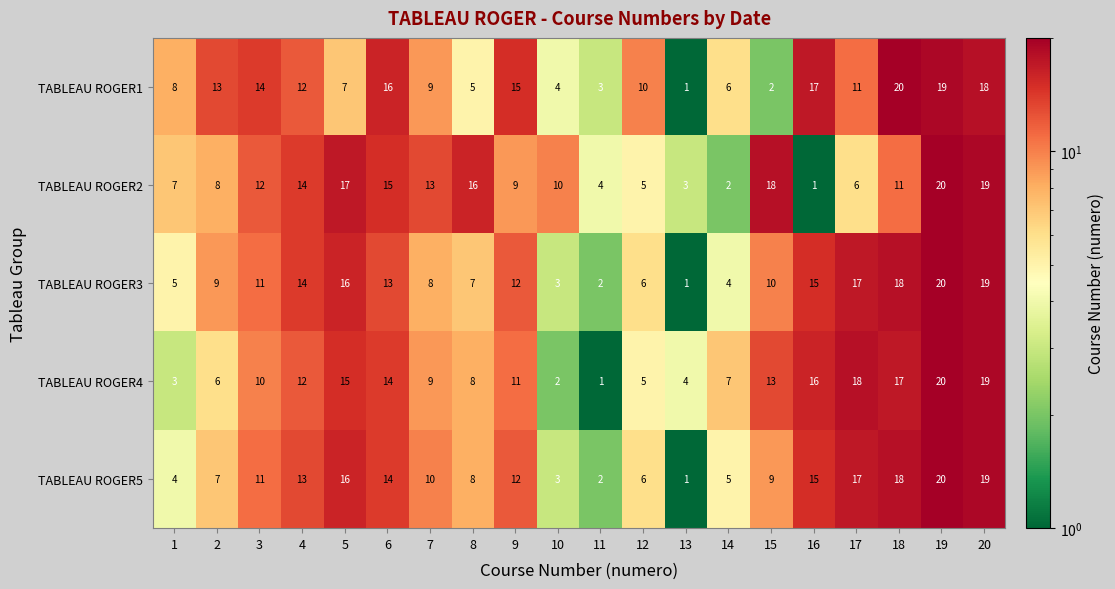

At which label is TABLEAU ROGER1 closest to 10?

12